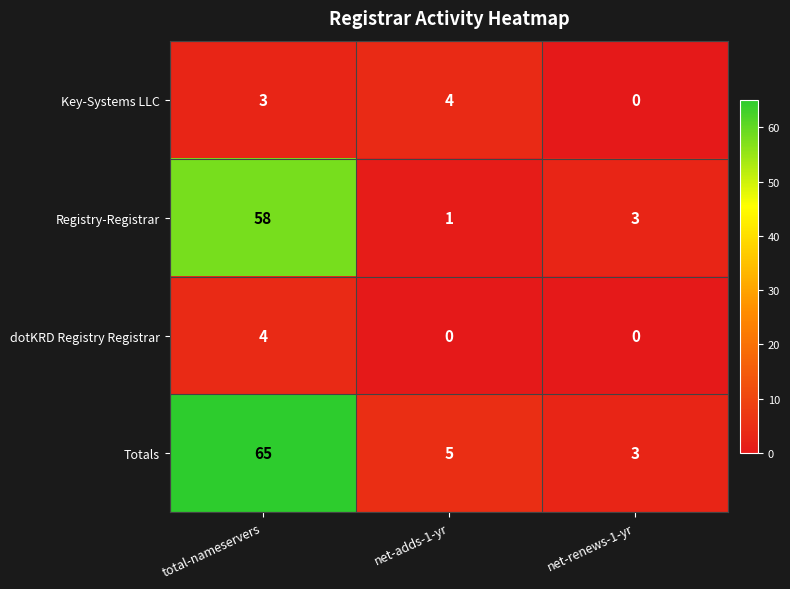

Reading left to right, extract all data points from this chart.

Key-Systems LLC: total-nameservers=3	net-adds-1-yr=4	net-renews-1-yr=0
Registry-Registrar: total-nameservers=58	net-adds-1-yr=1	net-renews-1-yr=3
dotKRD Registry Registrar: total-nameservers=4	net-adds-1-yr=0	net-renews-1-yr=0
Totals: total-nameservers=65	net-adds-1-yr=5	net-renews-1-yr=3